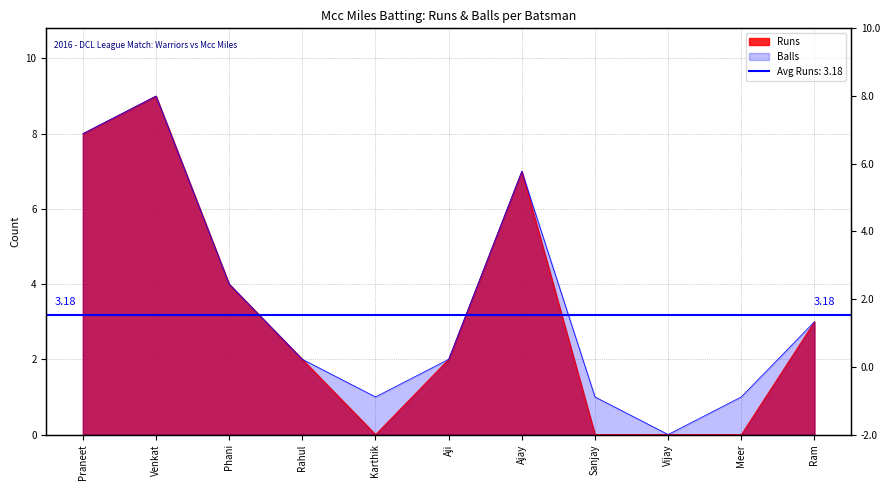

List the series in order of their overall mean, highest first.

Balls, Runs